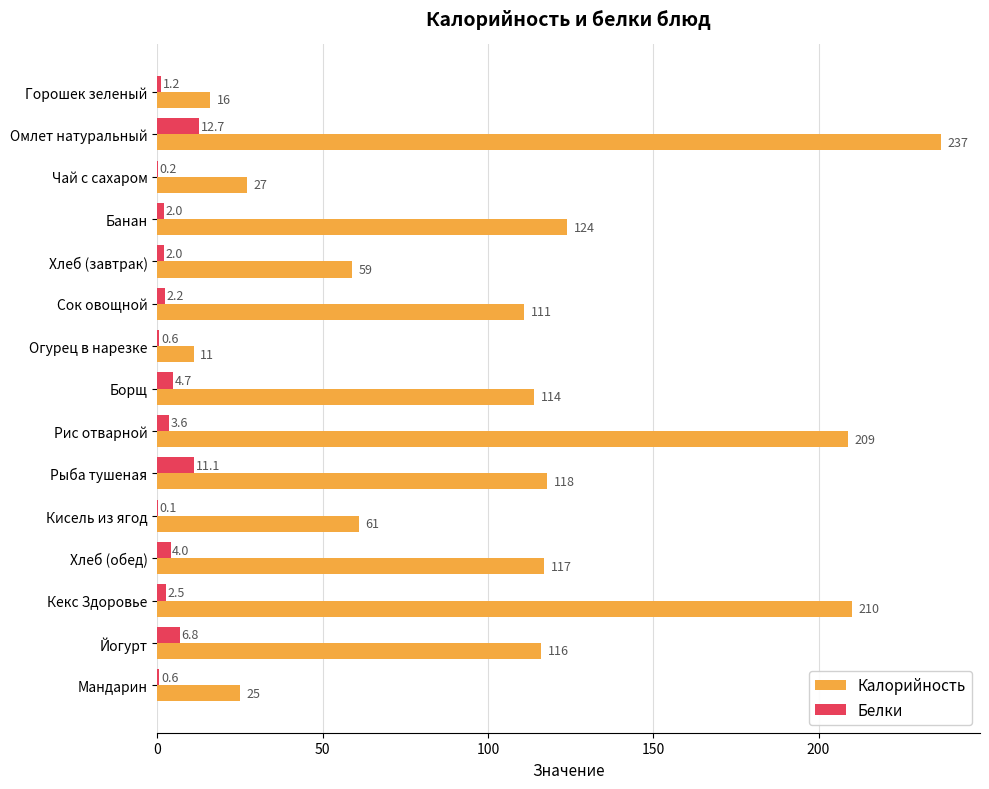

Which series changed the most between Рис отварной and Рыба тушеная?

Калорийность